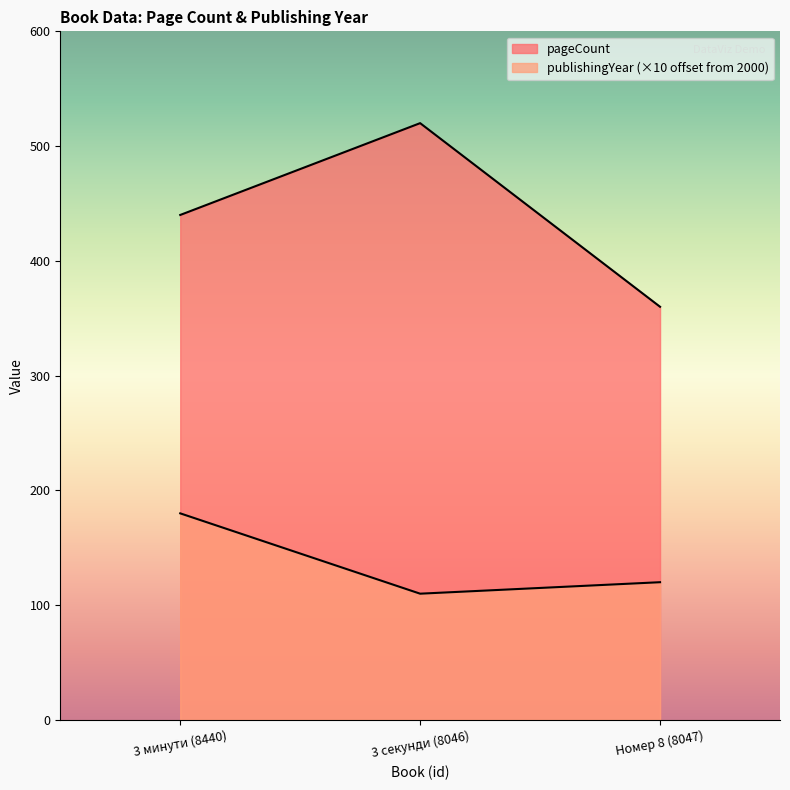

Which series has the largest total across all categories?

pageCount